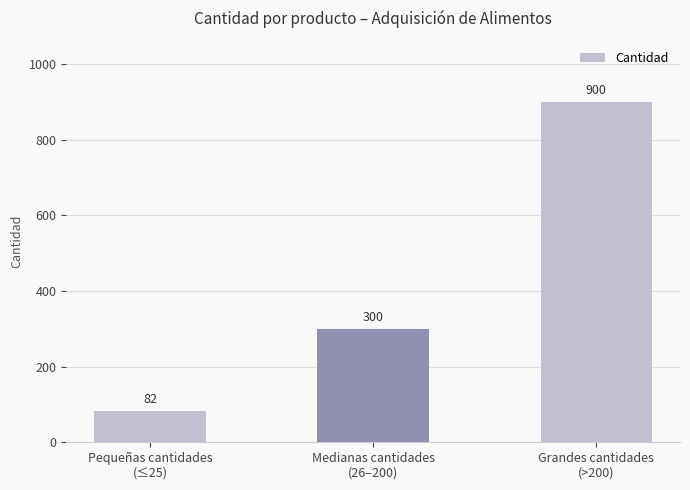

What is the sum of the values at Grandes cantidades
(>200) and Pequeñas cantidades
(≤25)?

982